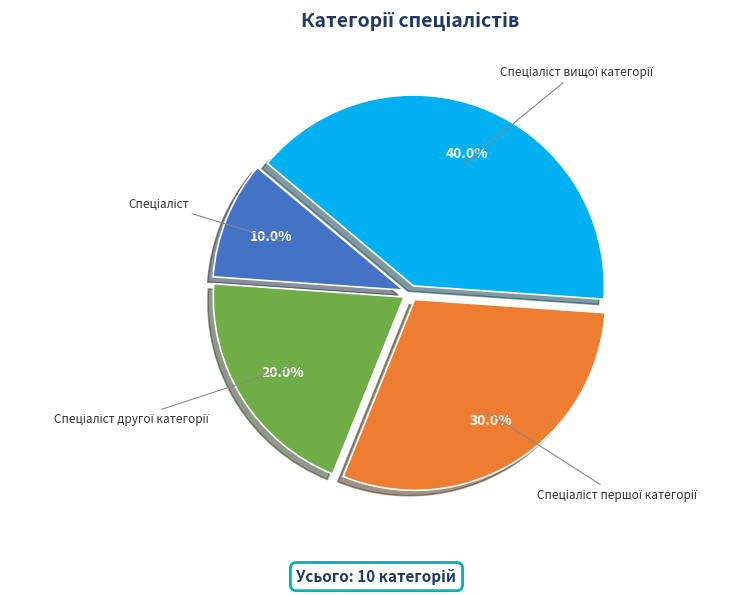

Is there any slice that represents more than half of the pie?

No